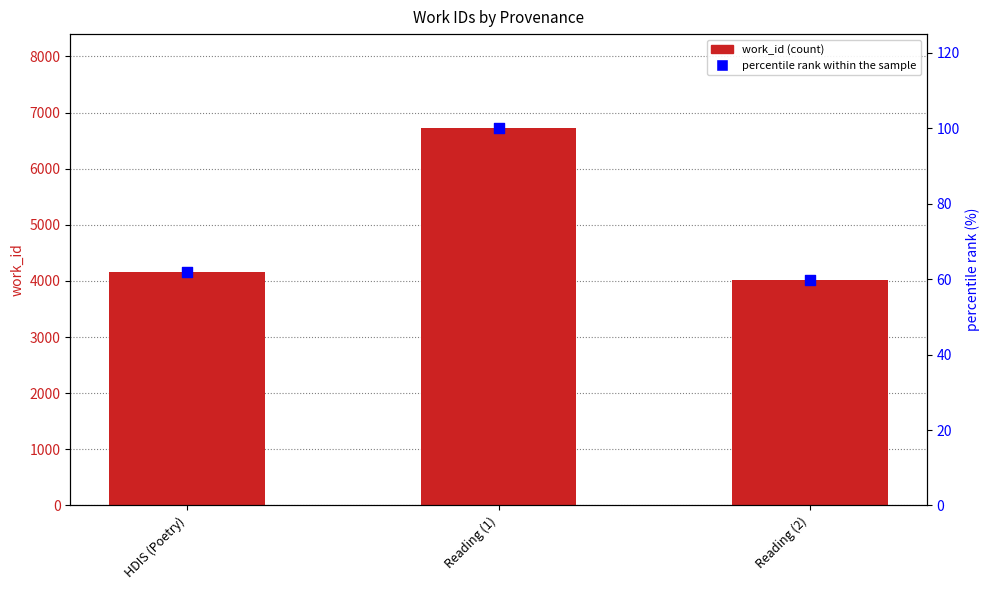

What is the total value across all series at Reading (1)?

6818.0